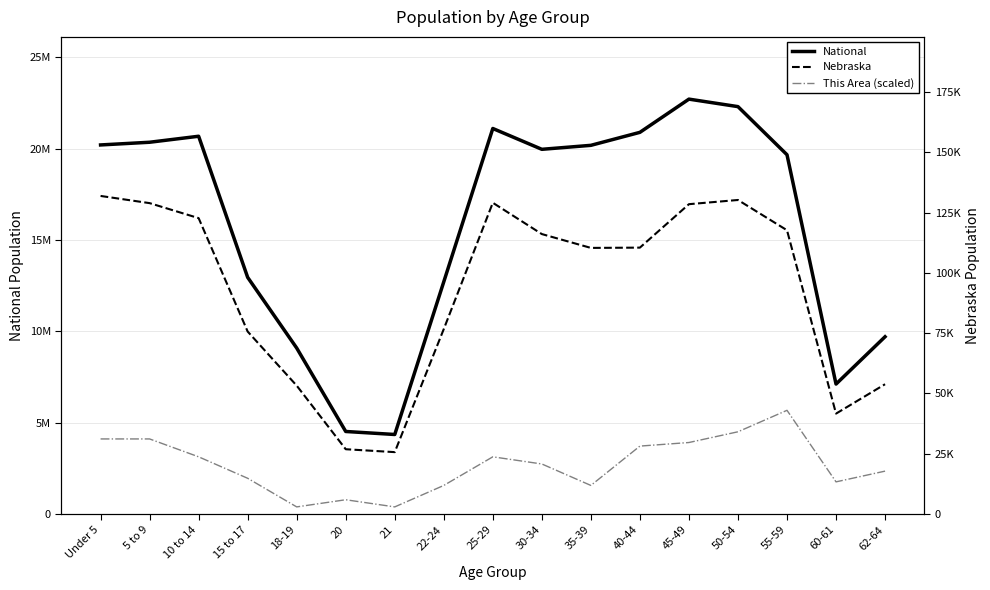

True or false: This Area (scaled) and Nebraska cross at least once.

False